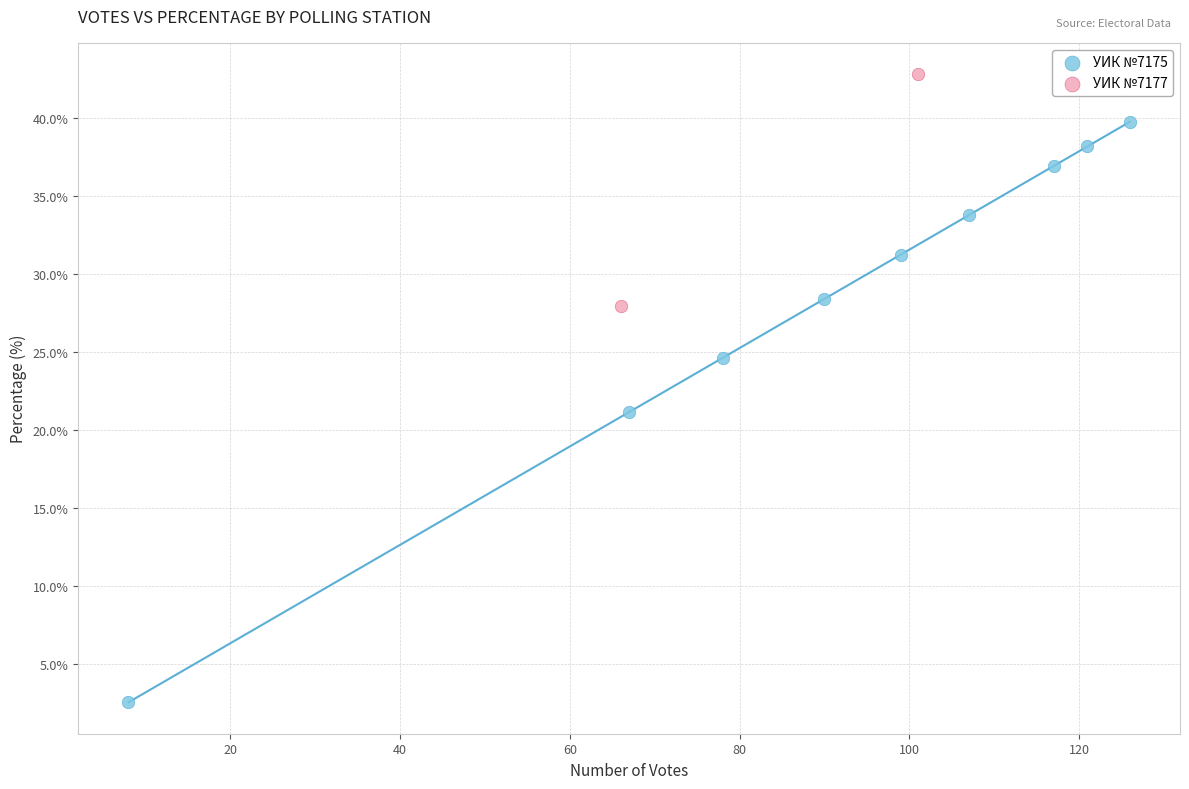

What are all the series names shown in the legend?

УИК №7175, УИК №7177